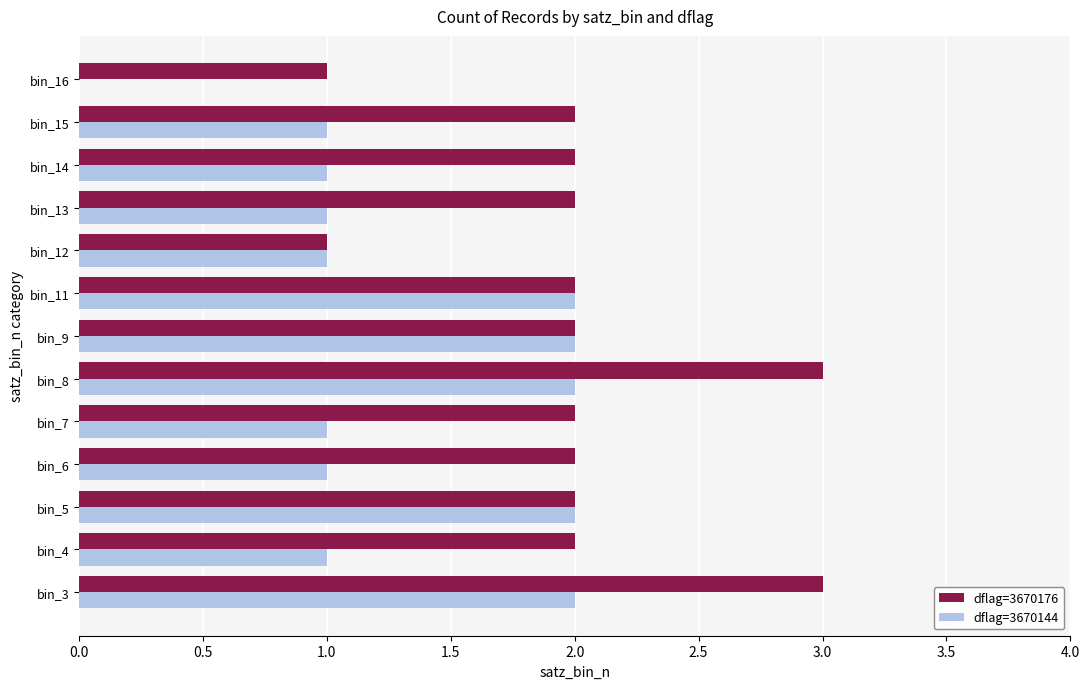

Between bin_8 and bin_9, which series saw the biggest shift?

dflag=3670176